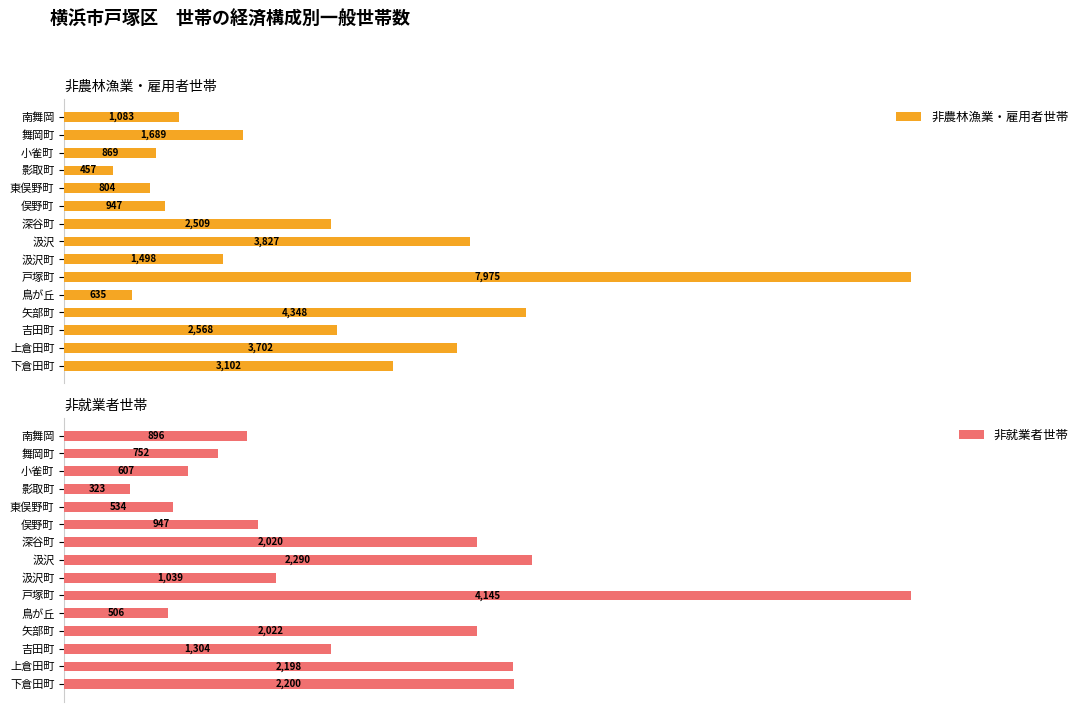

How many series are shown in this chart?

2